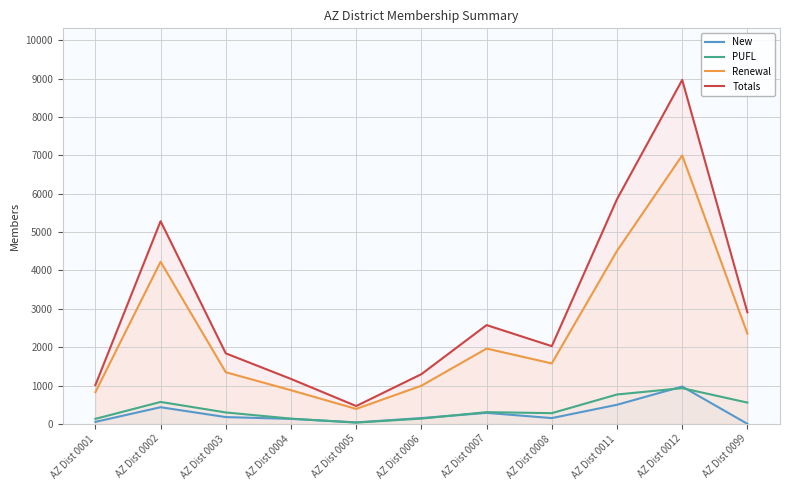

What is the maximum value for New?

973